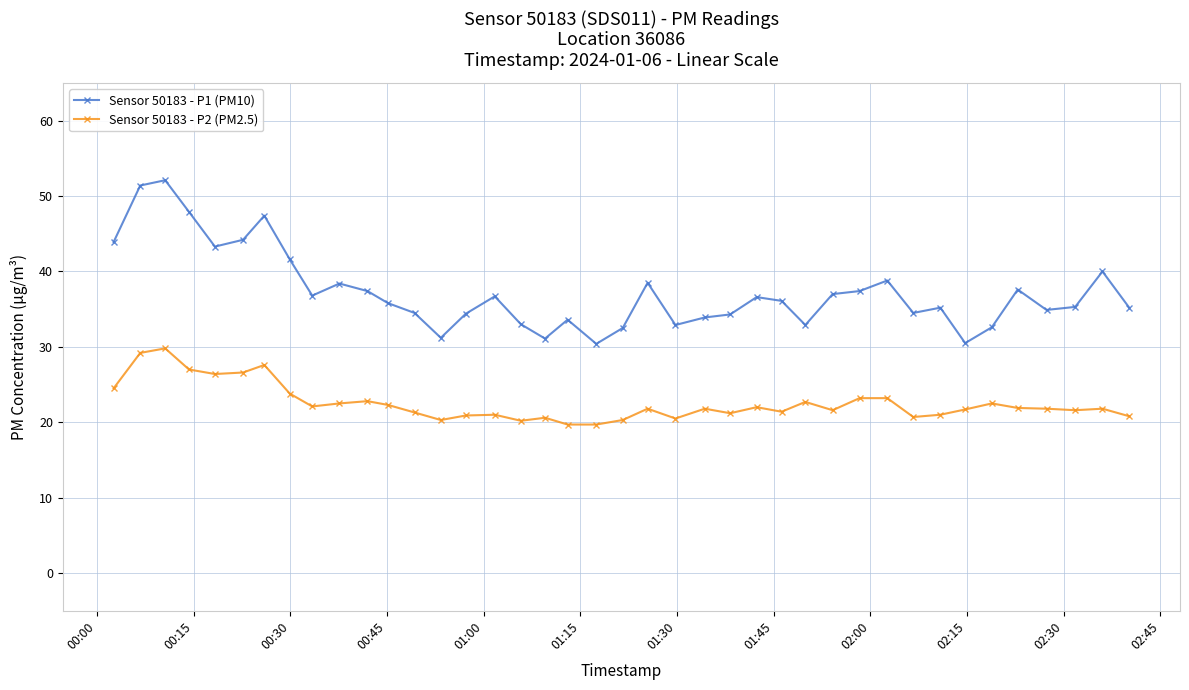

What is the sum of all Sensor 50183 - P2 (PM2.5) values?

901.8